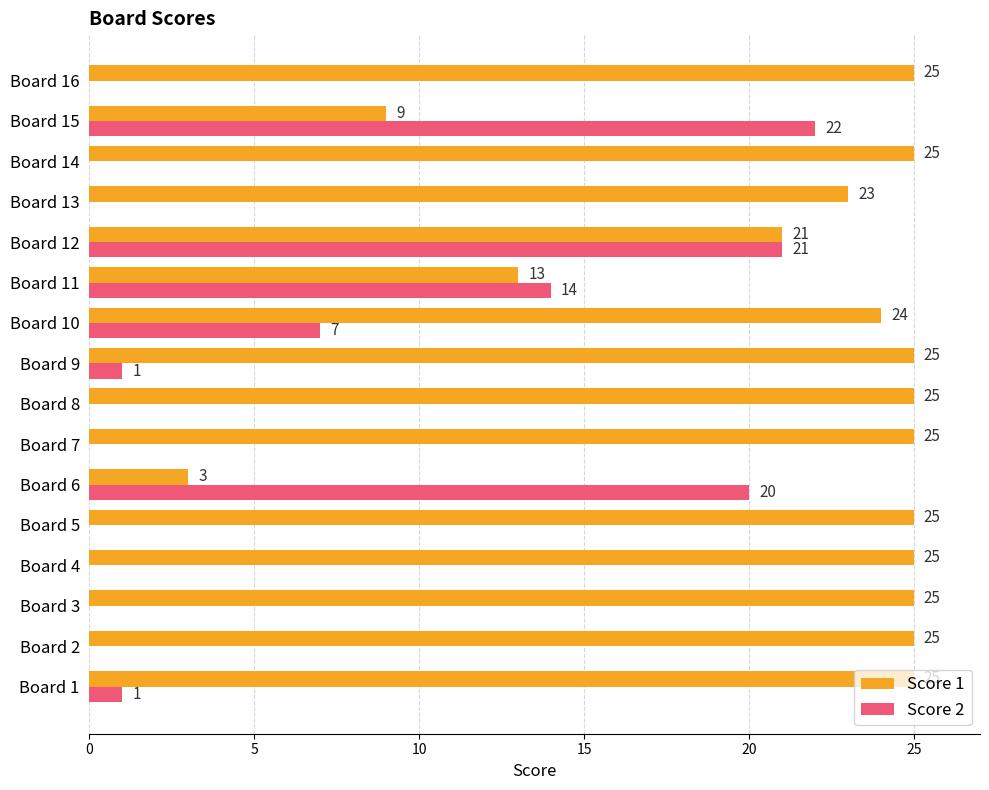

Between Board 9 and Board 15, which series saw the biggest shift?

Score 2